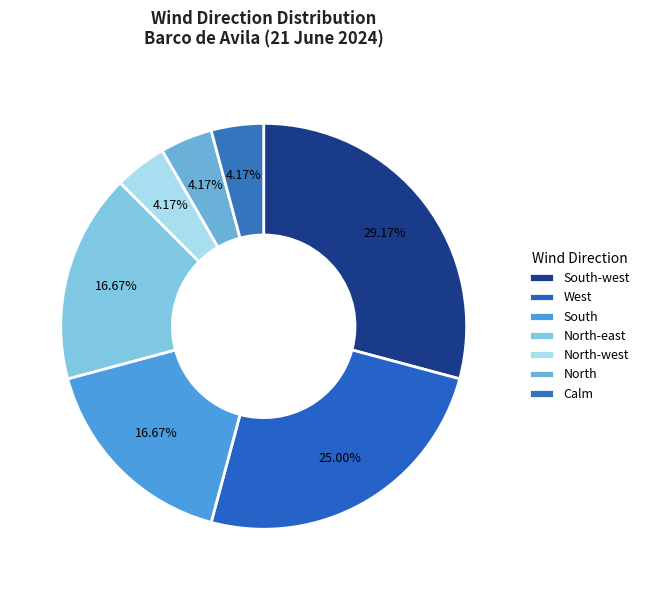

To the nearest percent, what is the average slice percentage?

14%